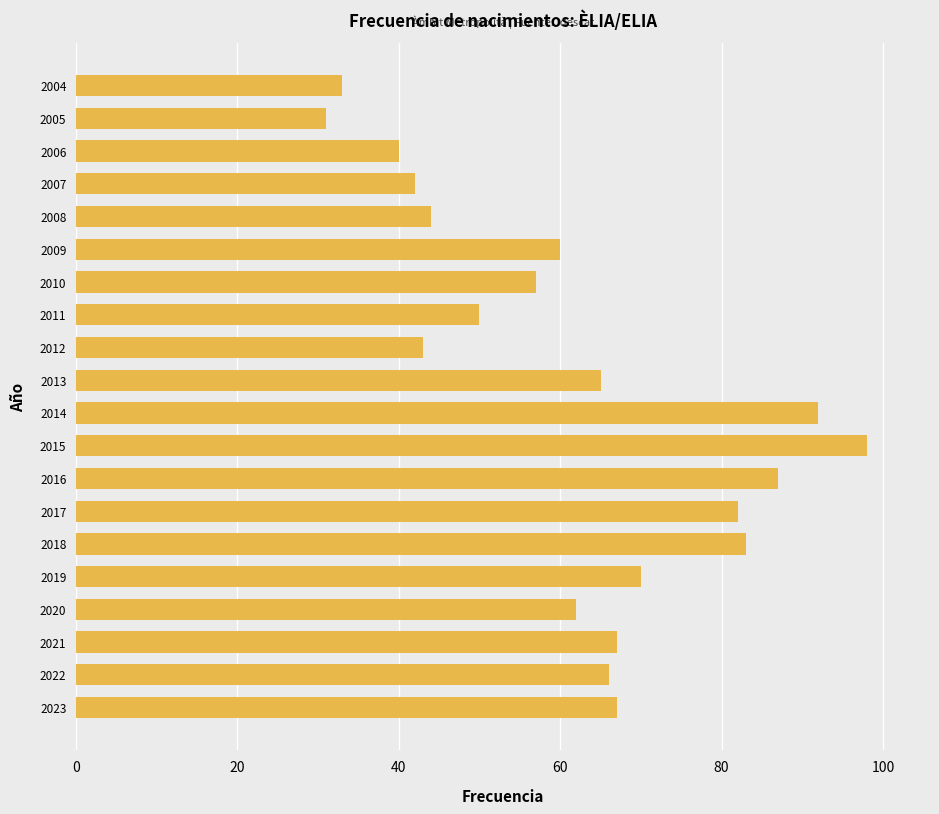

True or false: the data shows 50 at 2011.

True